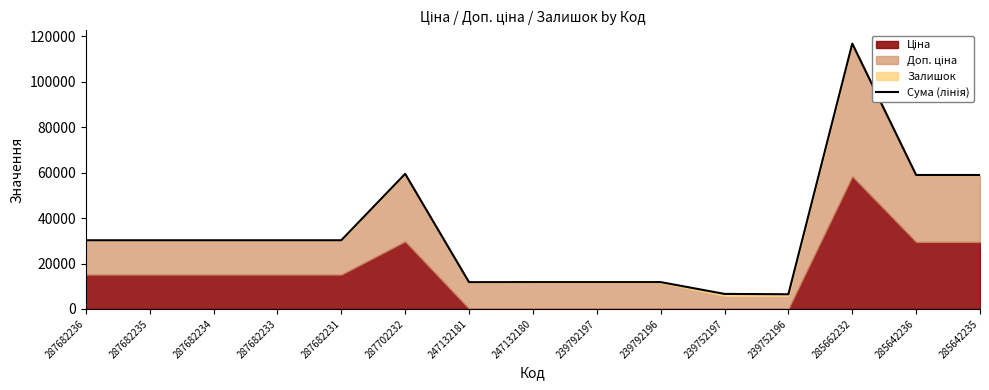

Where is the first local maximum?

287702232